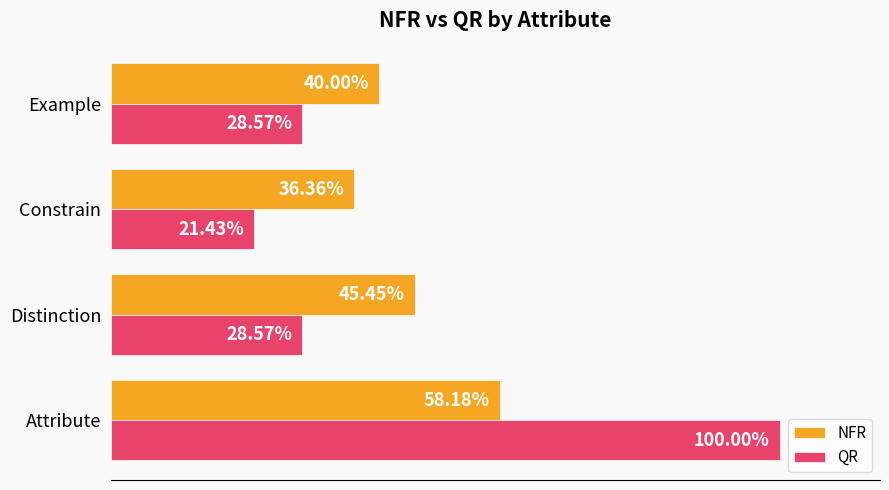

Which category has the lowest value in the QR series?

Constrain